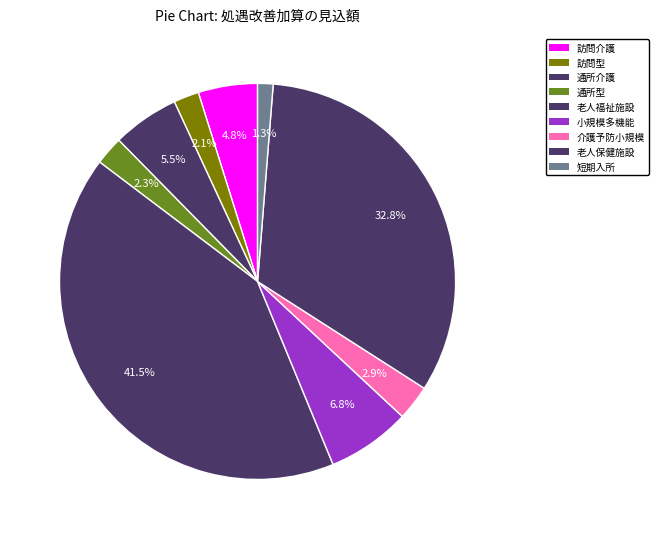

What is the smallest slice in the pie chart?

短期入所療養介護（老健）